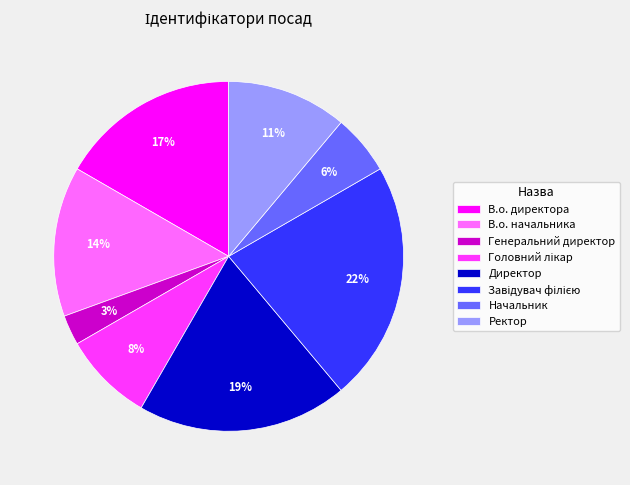

The В.о. начальника slice represents 14% of the pie. True or false?

True